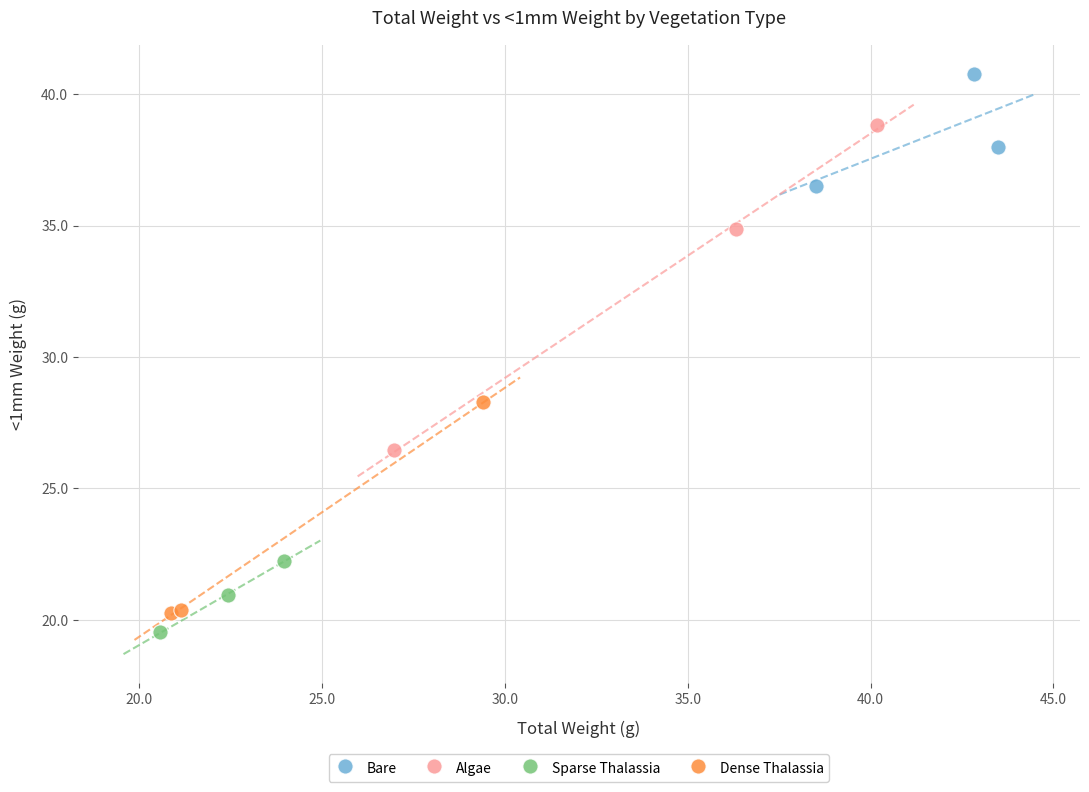

Which series contains the highest Y value?

Bare